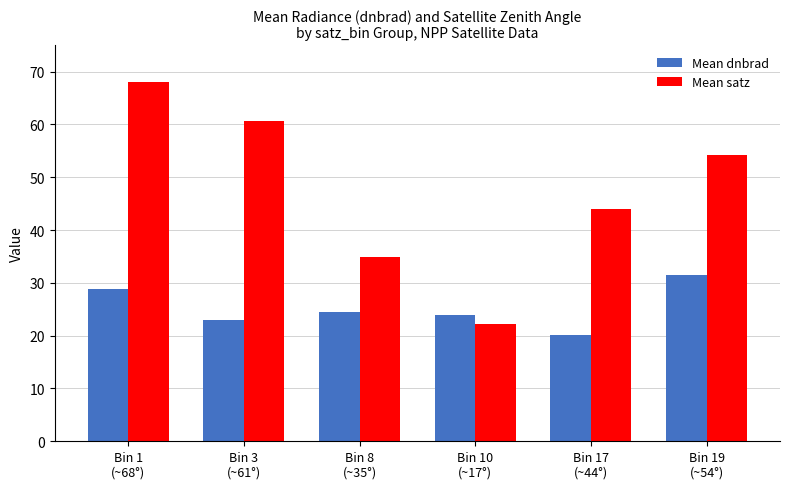

How many data points does each series have?

6